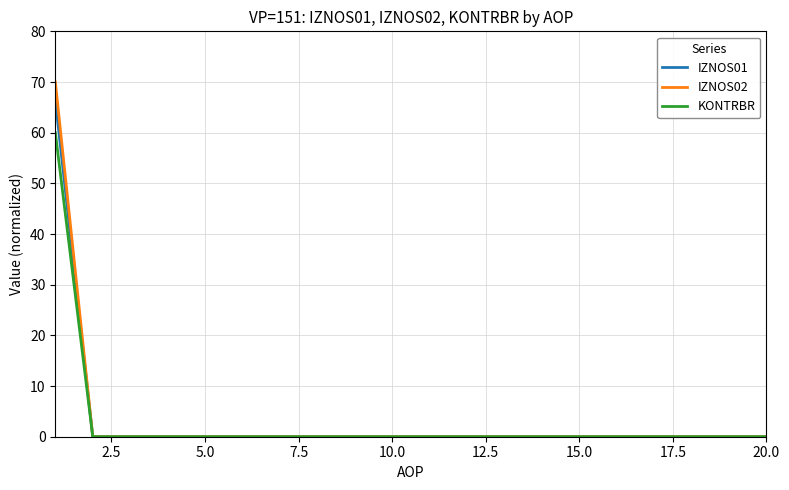

Does the chart have visible grid lines?

Yes